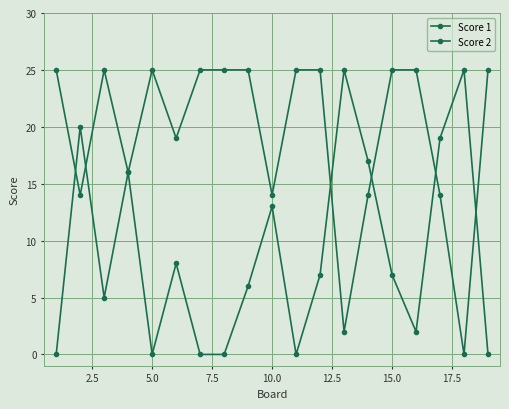

How many data points in Score 2 are less than 7?

9